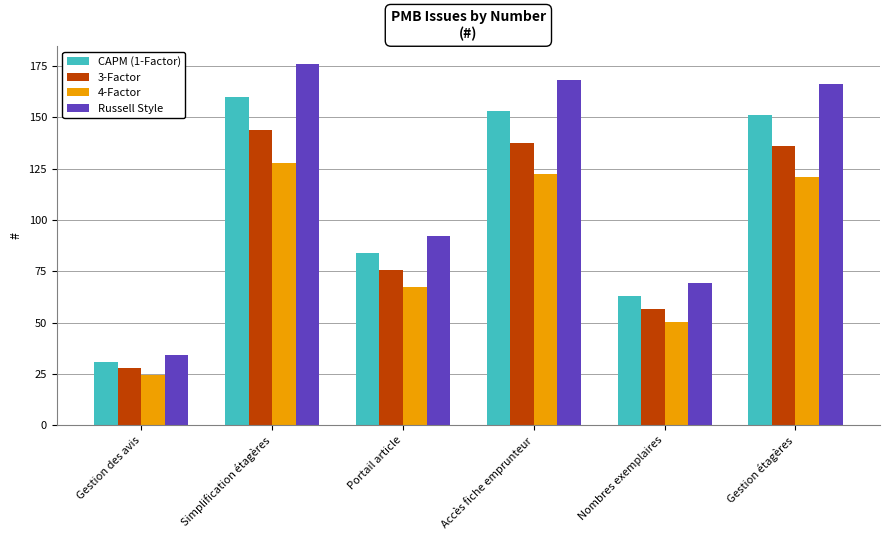

What are all the series names shown in the legend?

CAPM (1-Factor), 3-Factor, 4-Factor, Russell Style